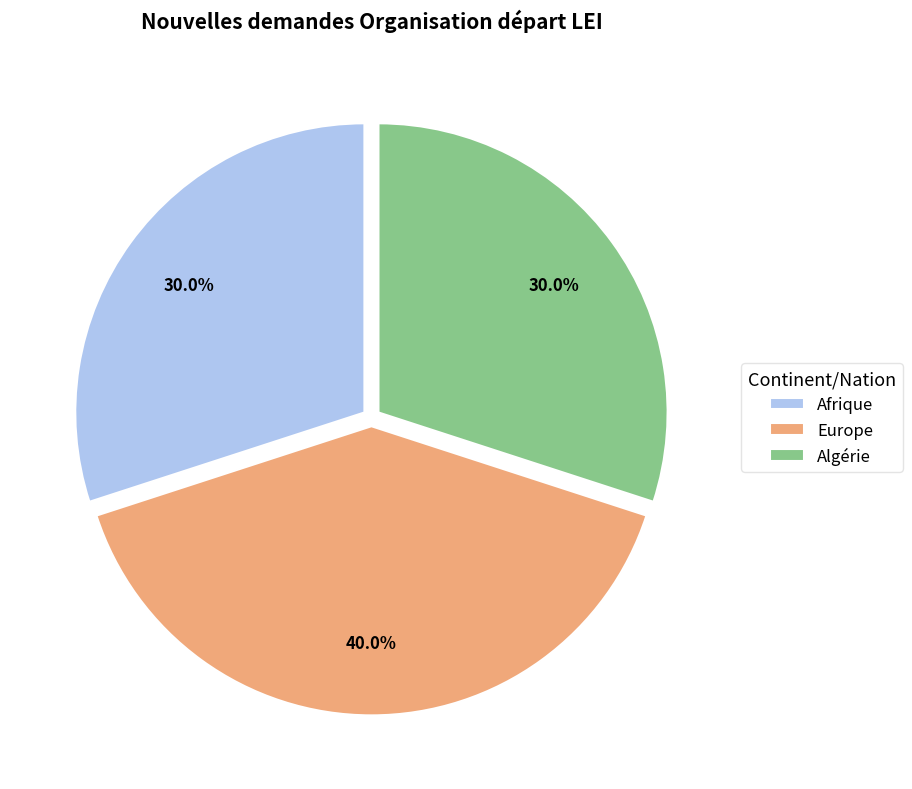

What percentage do Afrique and Europe together represent?

70.0%